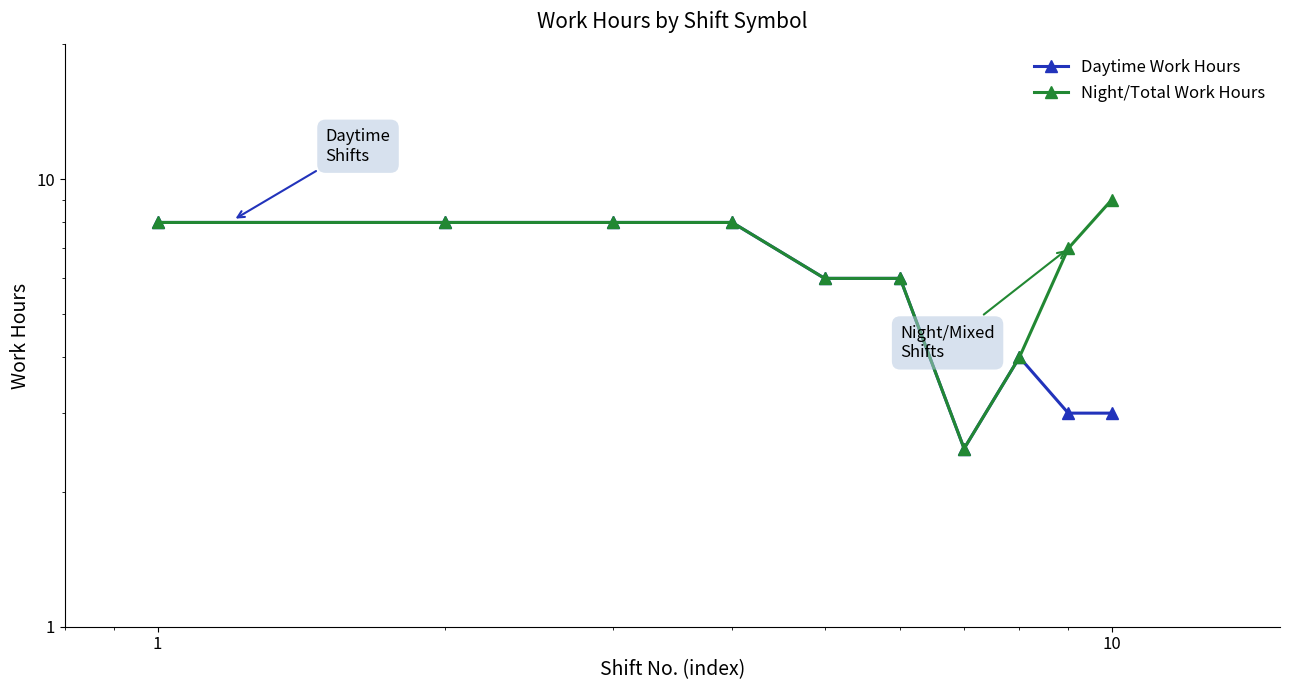

What is the difference between the maximum and minimum values in the Night/Total Work Hours series?

6.5